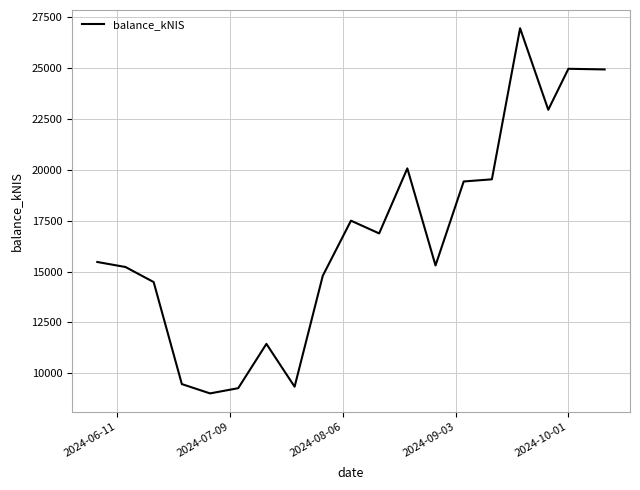

What is the smallest value displayed?

9012.6